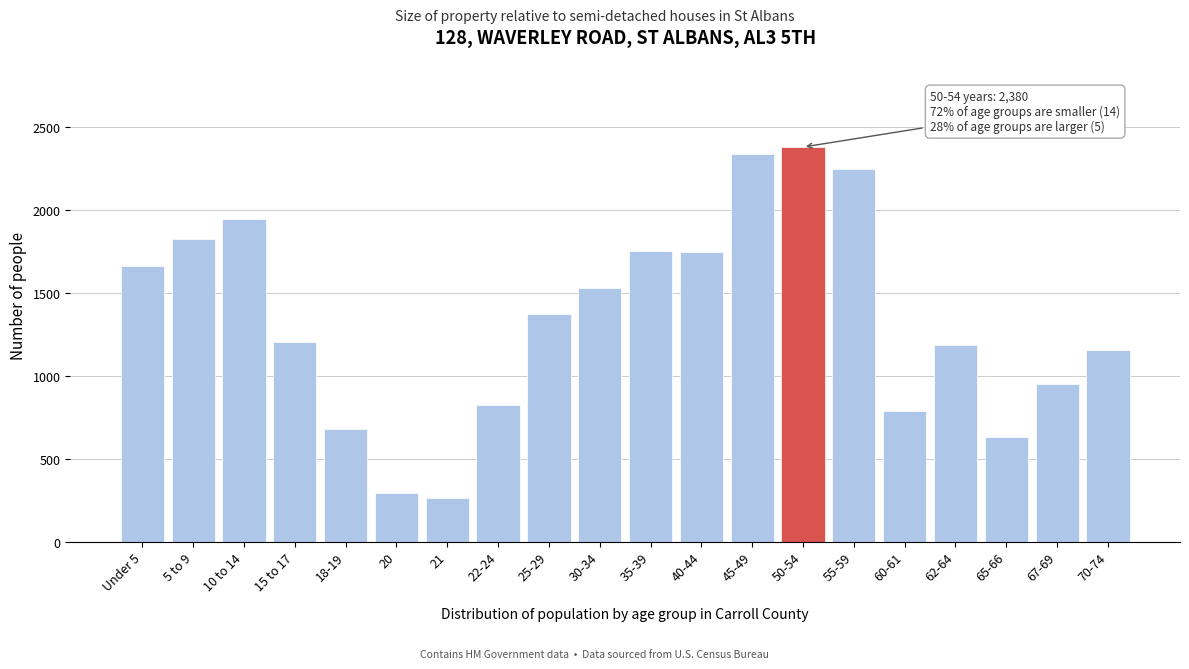

What is the label of the 9th bar from the left?

25-29